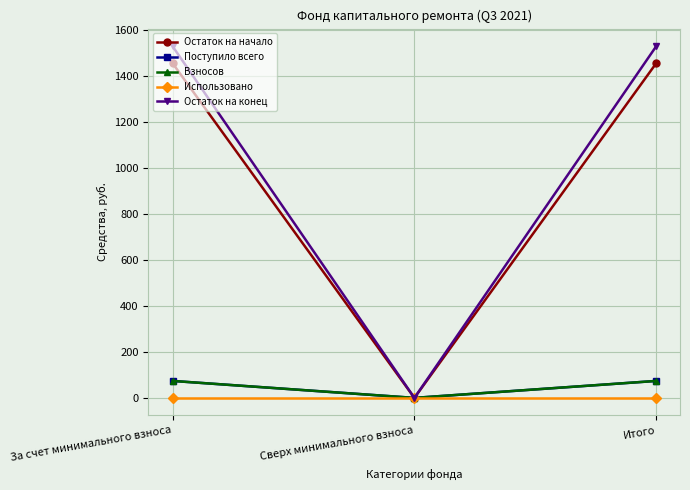

What is the label of the 2nd point from the right?

Сверх минимального взноса